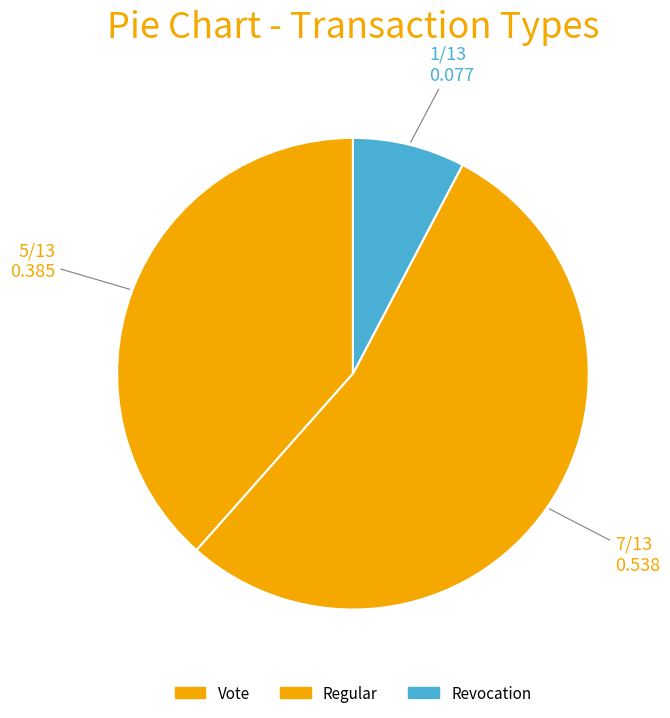

Which category has the smallest portion of the pie?

Revocation